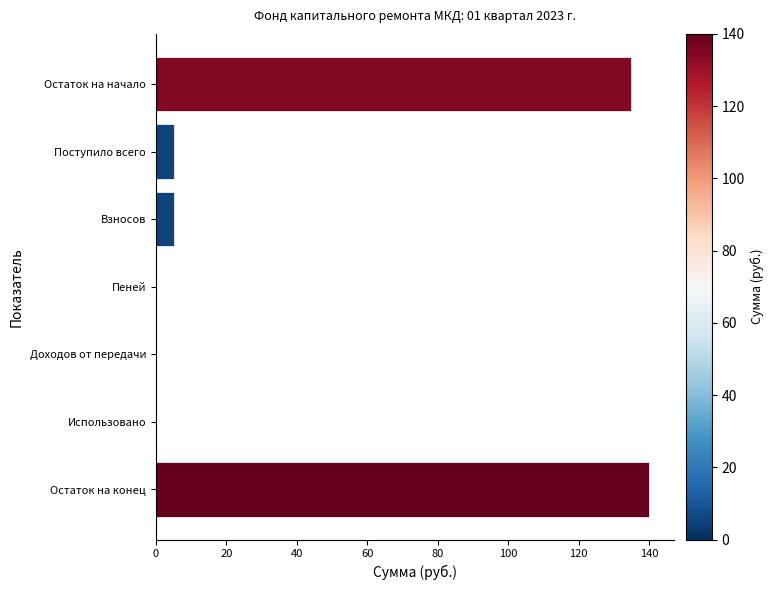

What is the approximate value at Взносов?

5.2